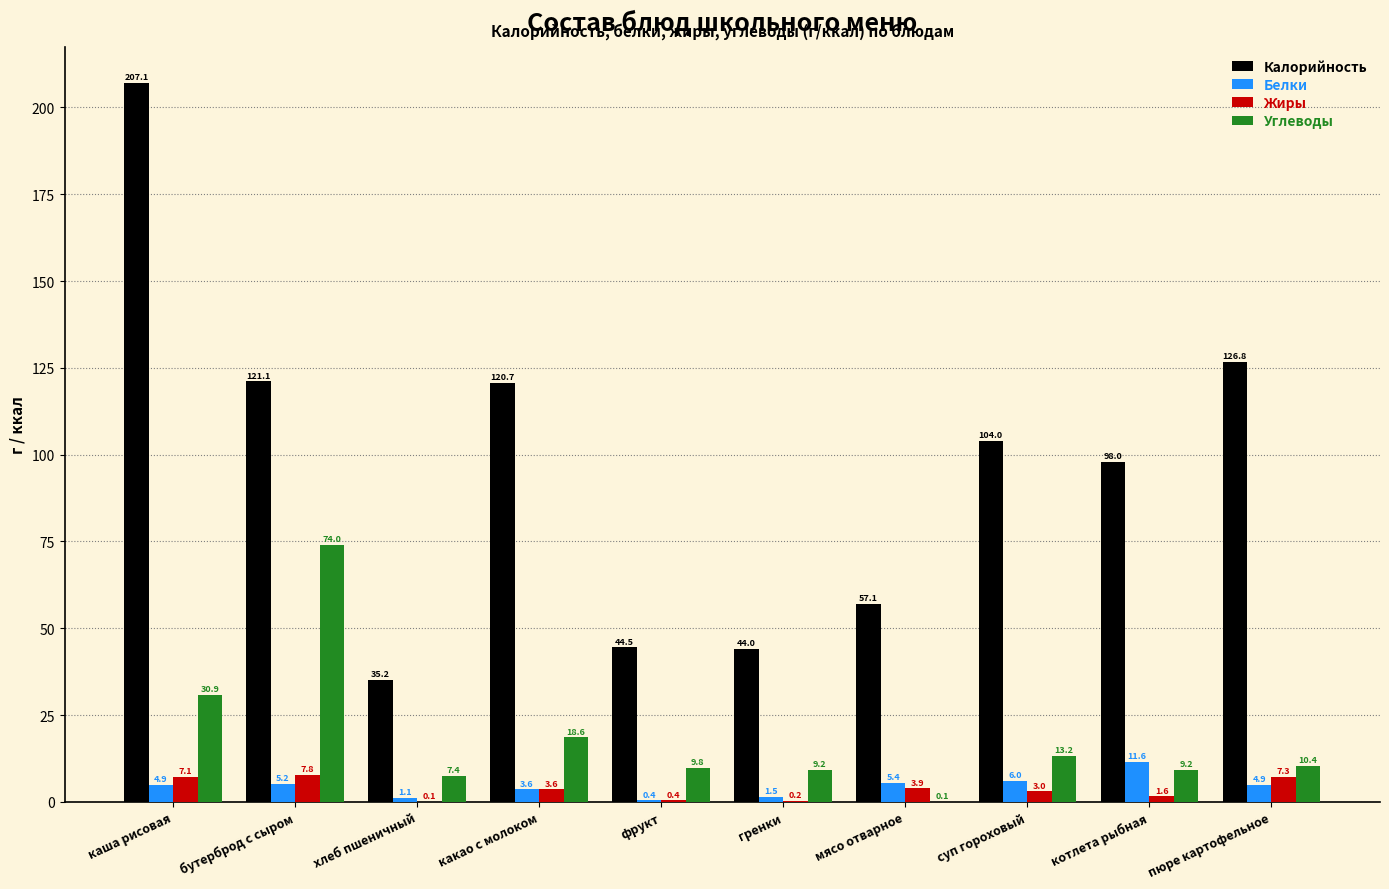

Which series has the largest range (max minus min)?

Калорийность